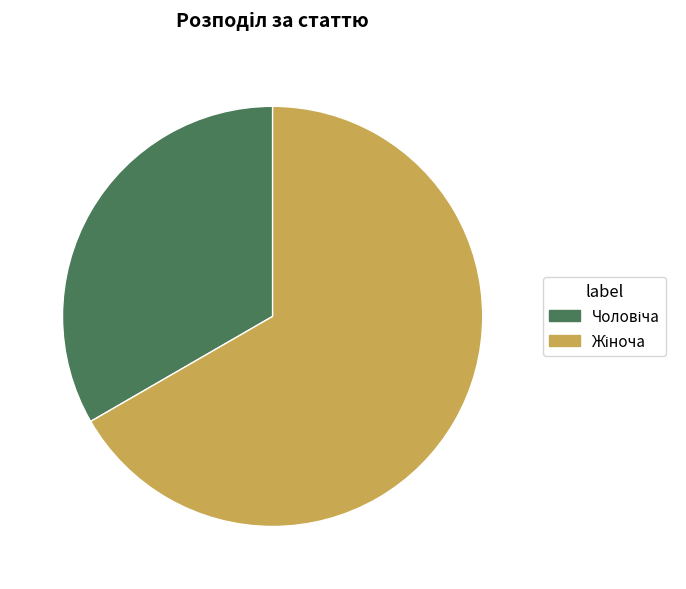

Does any single category account for the majority?

Yes